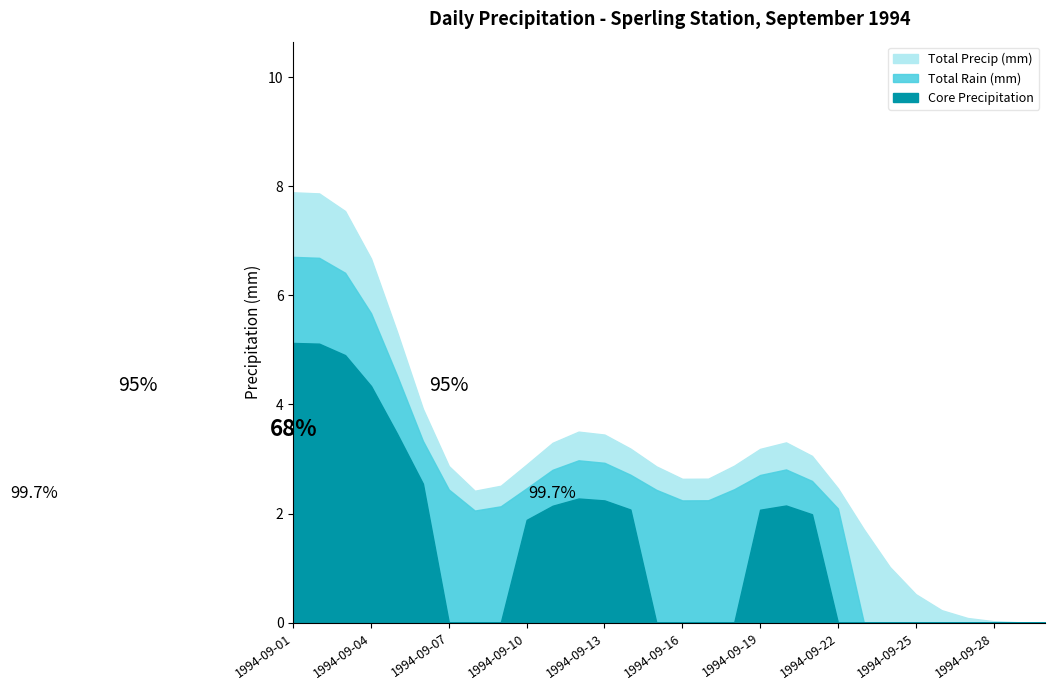

The Total Rain (mm) series shows 0 at 1994-09-25. True or false?

True